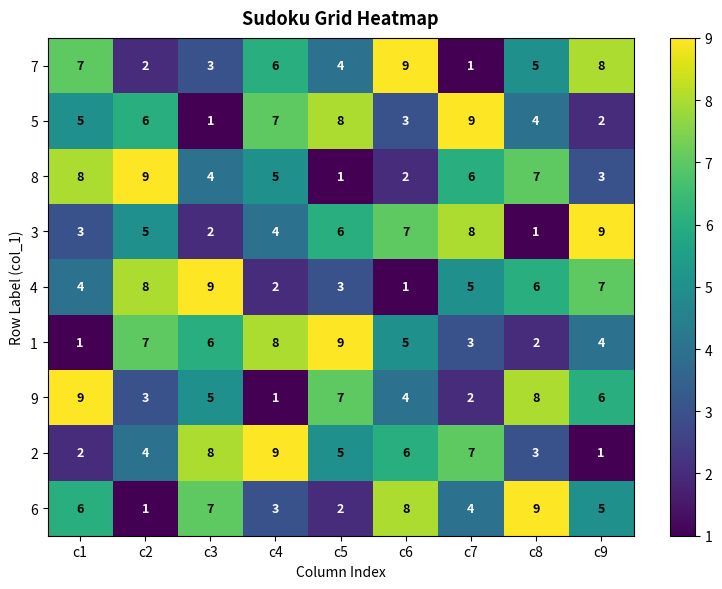

What is the total value across all series at c4?

45